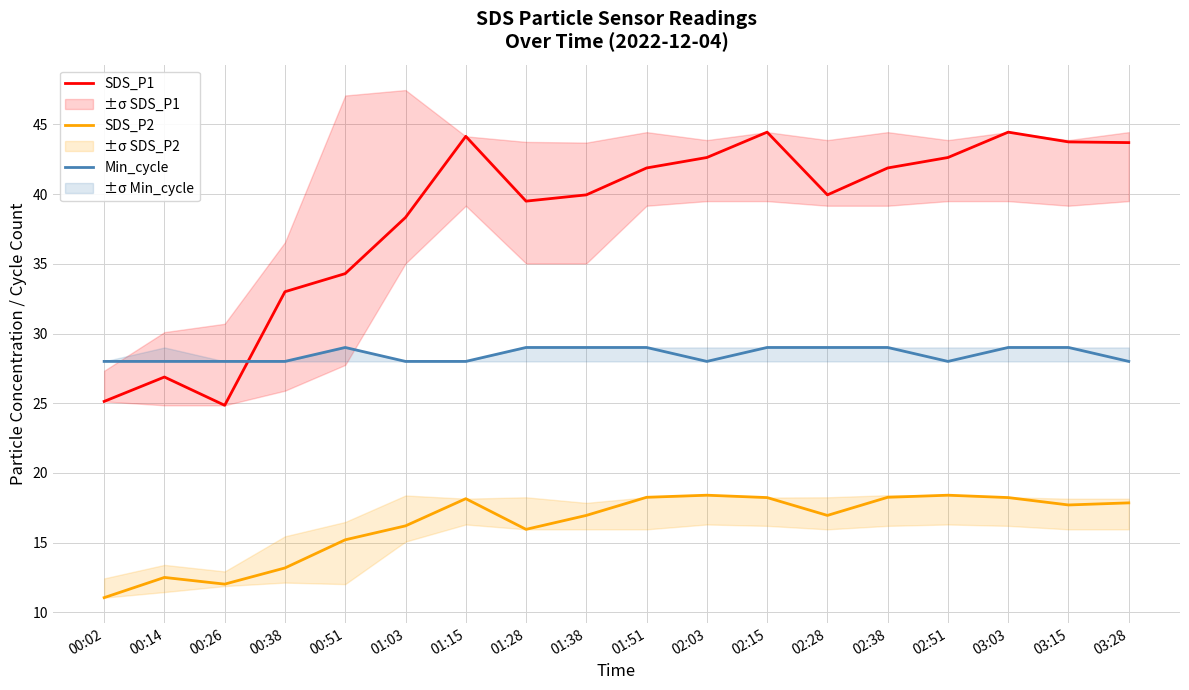

How many lines are shown in the chart?

3